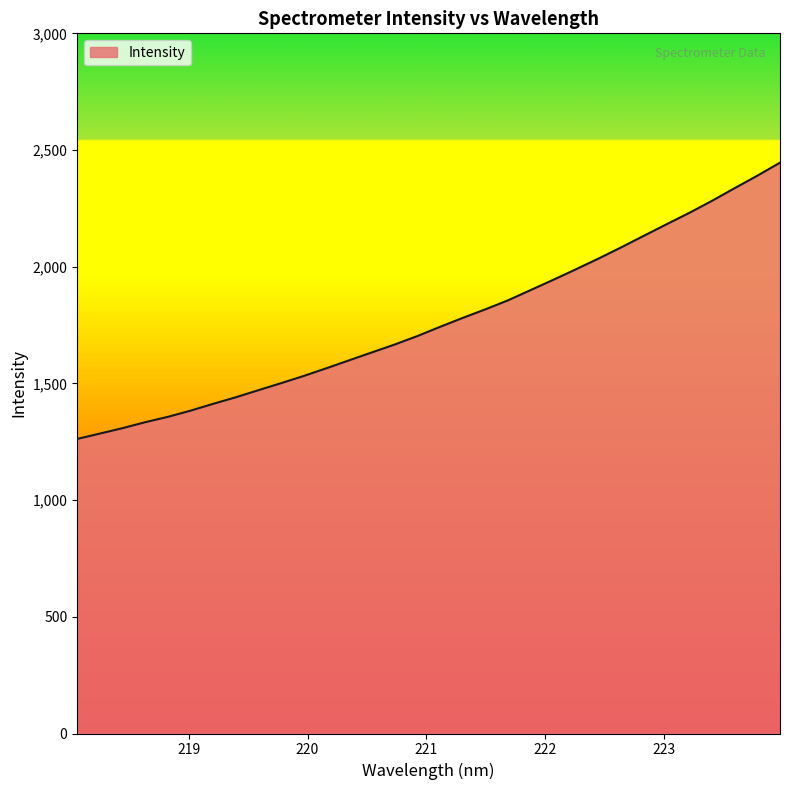

What is the maximum value shown in the chart?

2445.9